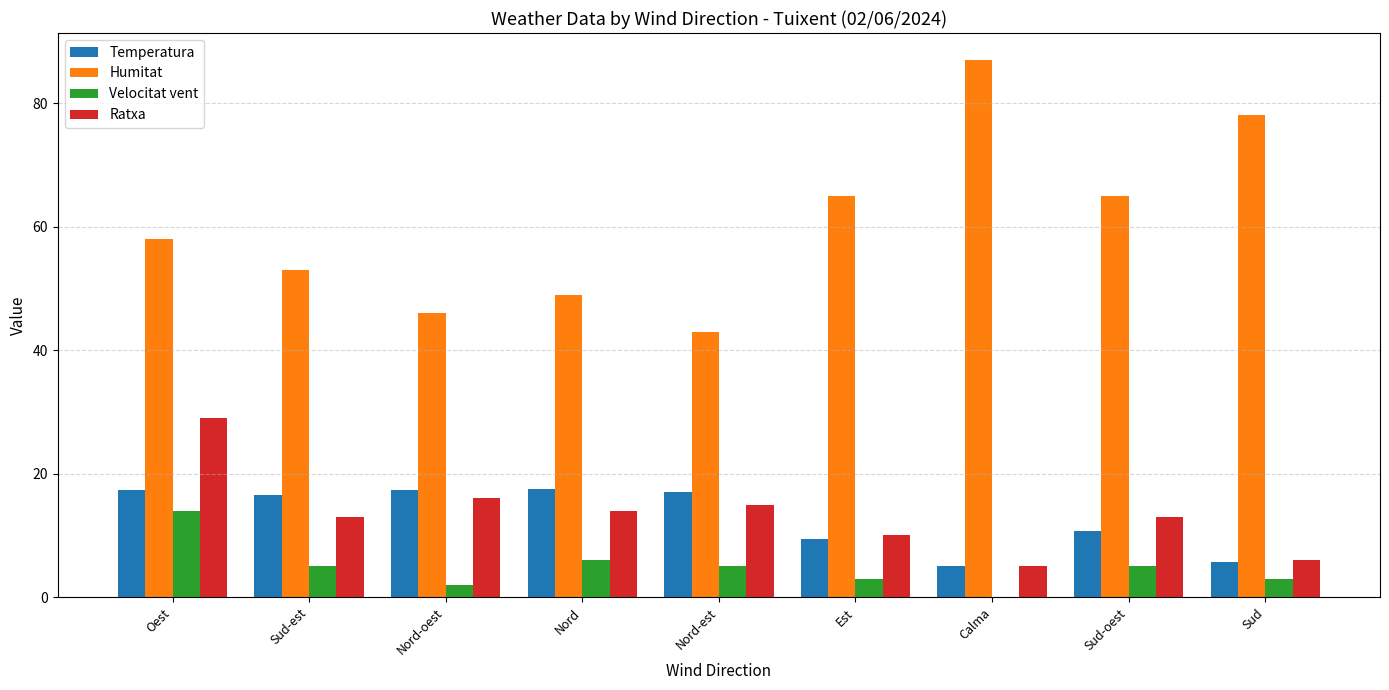

At which category is the sum across all series the highest?

Oest